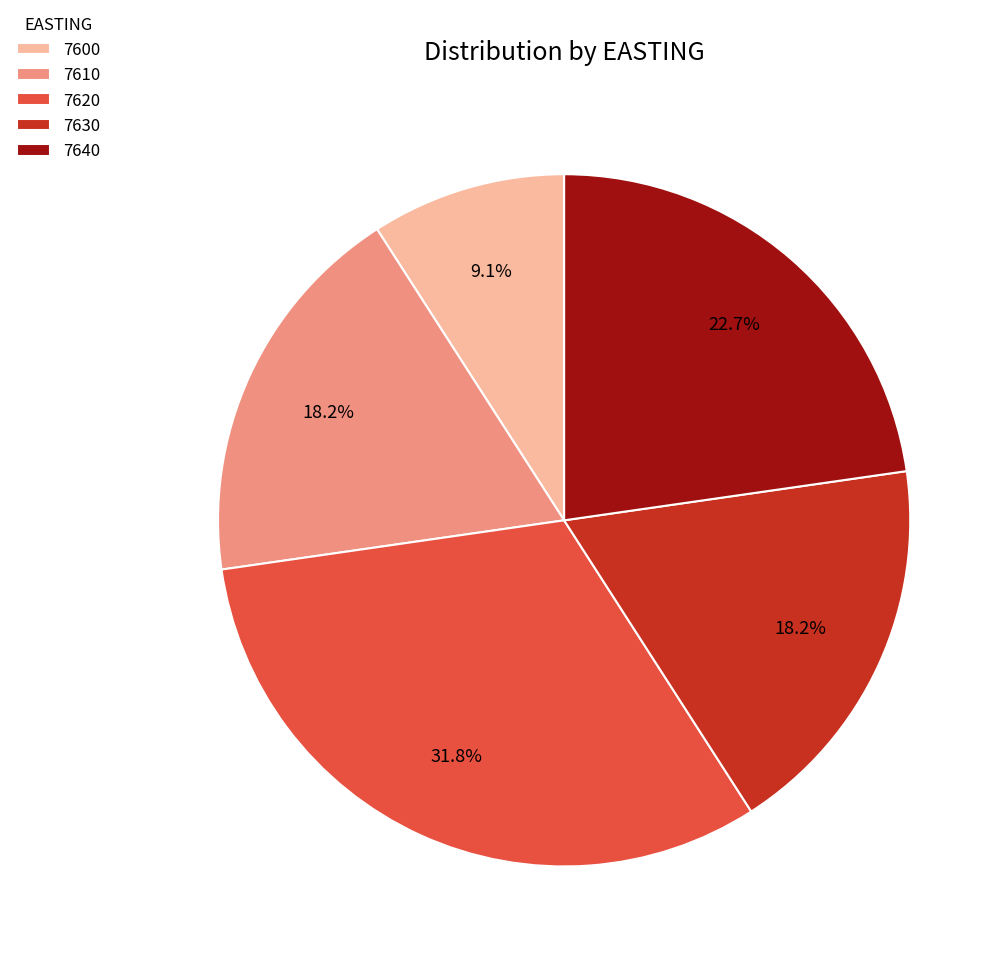

Does 7630 represent more than half of the total?

No